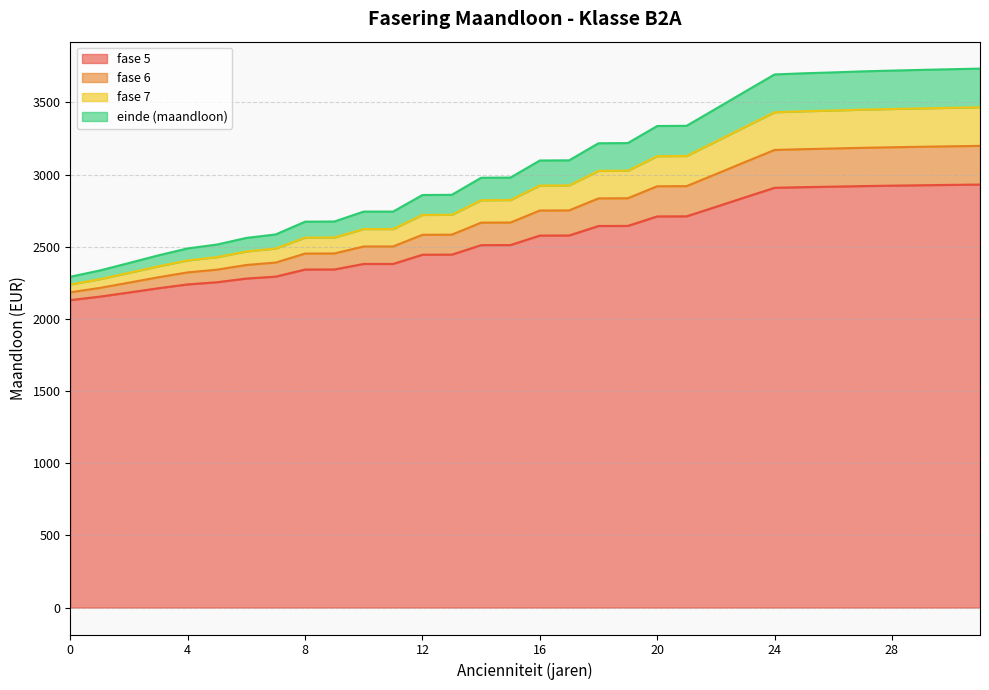

The value of einde (maandloon) at 25 is 2178.1. True or false?

False